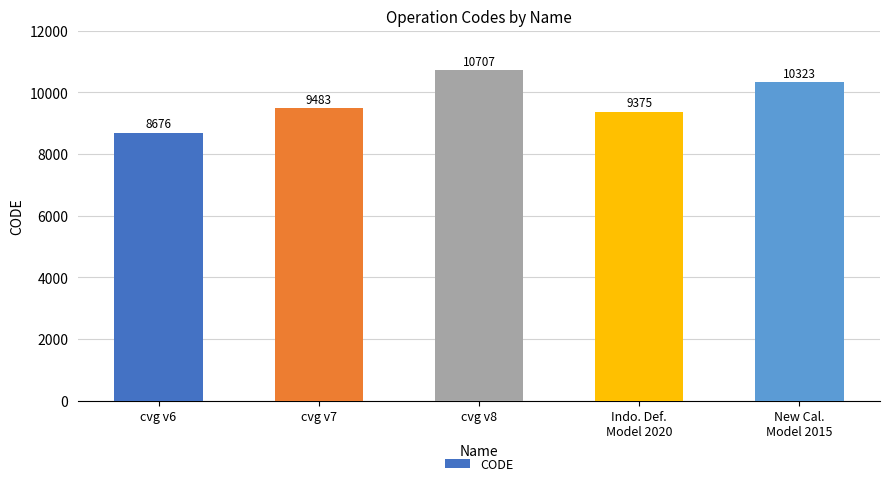

How many data points are less than 9483?

2